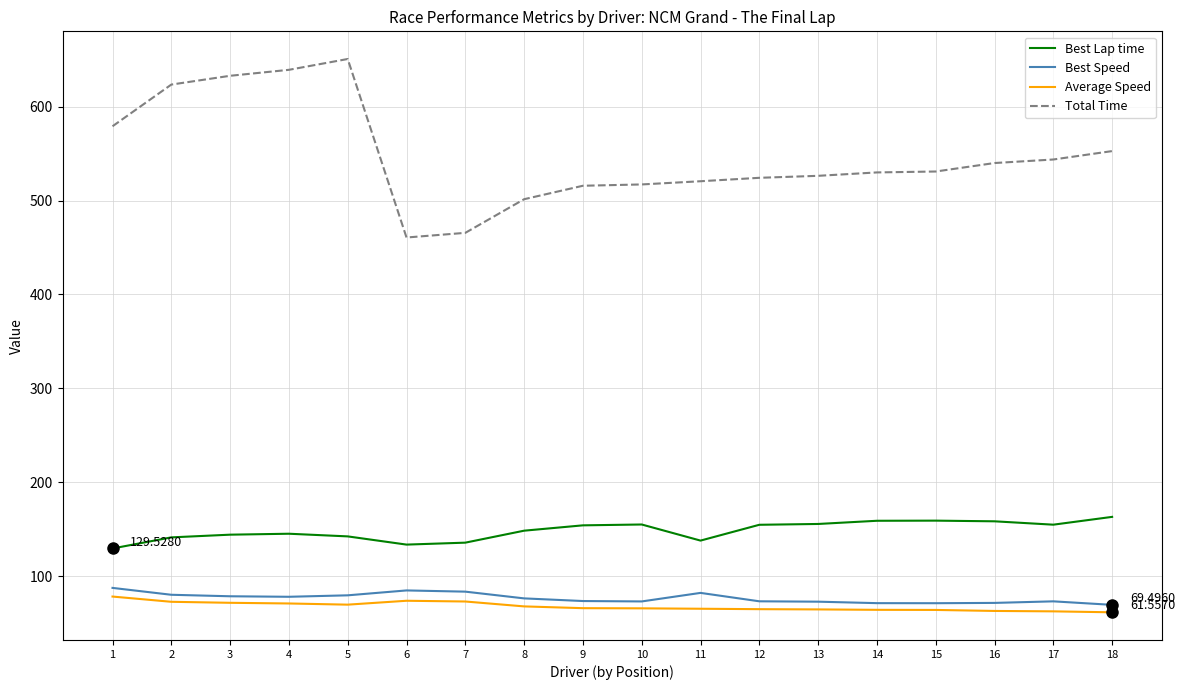

Which series changed the most between 2 and 16?

Total Time